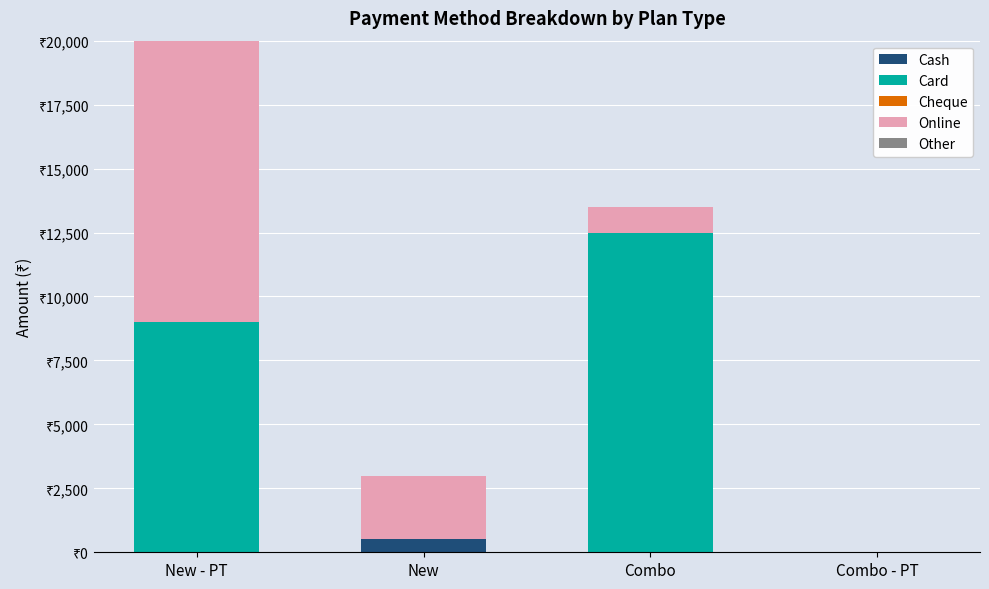

The Card series shows 9000 at New - PT. True or false?

True